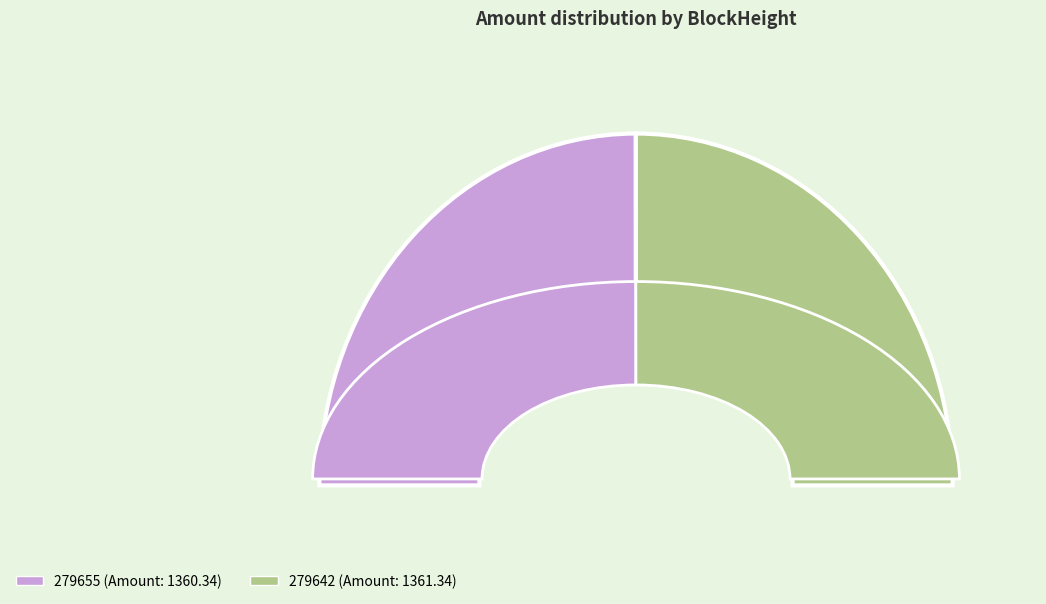

Does any single category account for the majority?

Yes